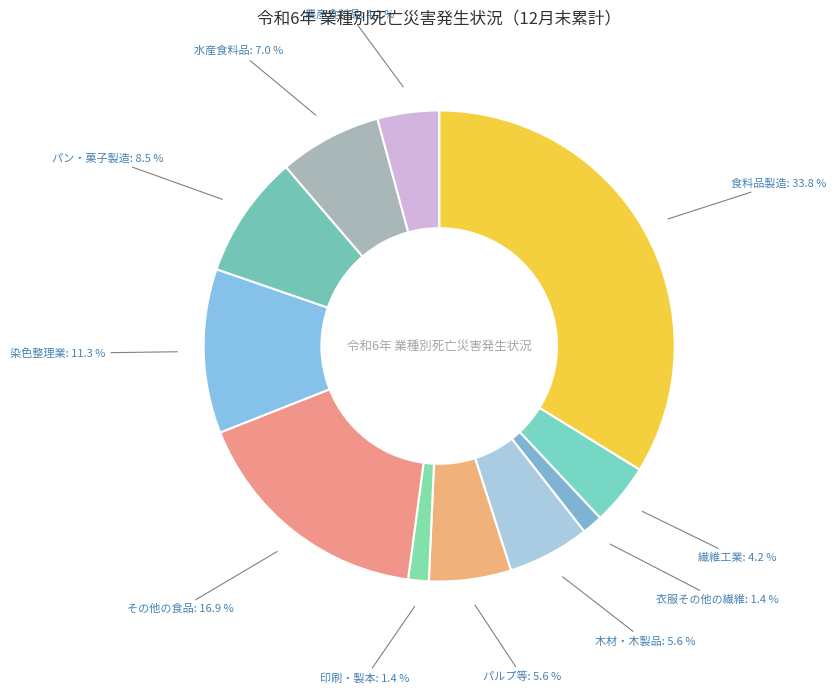

Which category has the biggest portion of the pie?

食料品製造